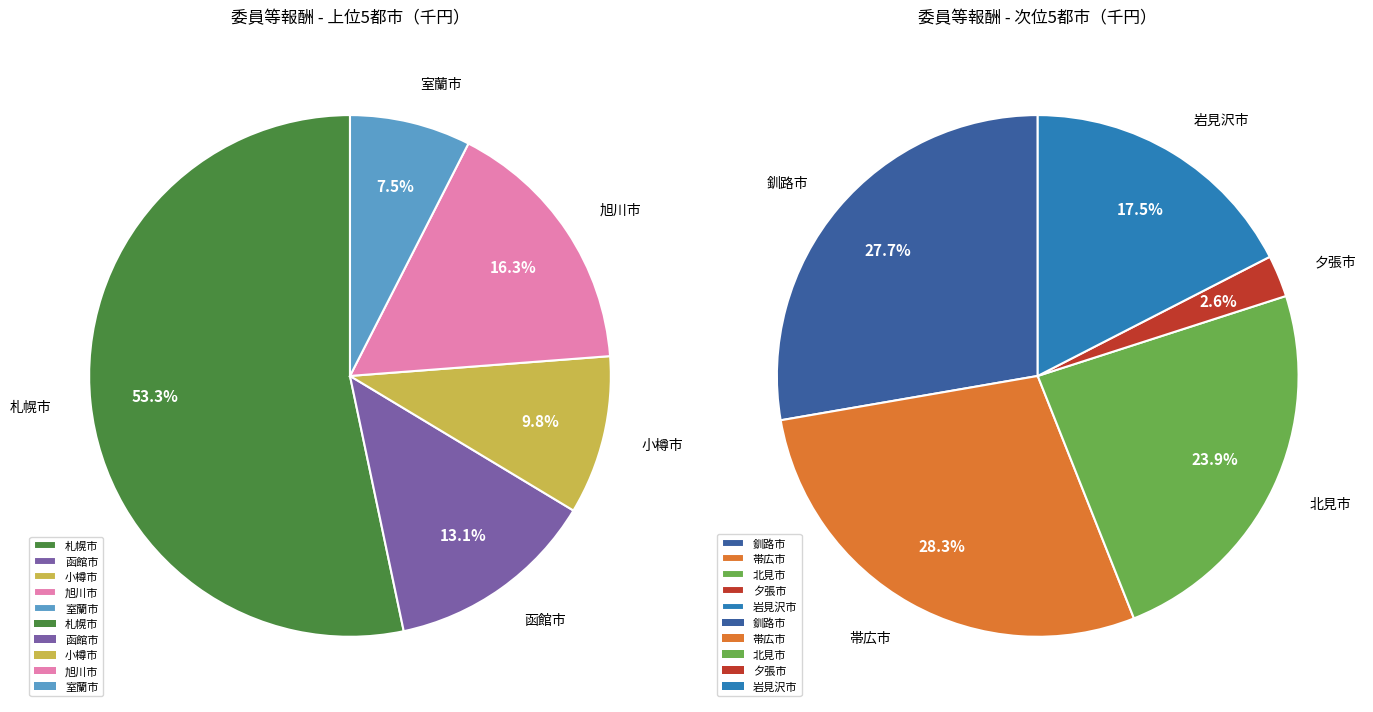

Which category has the smallest portion of the pie?

夕張市